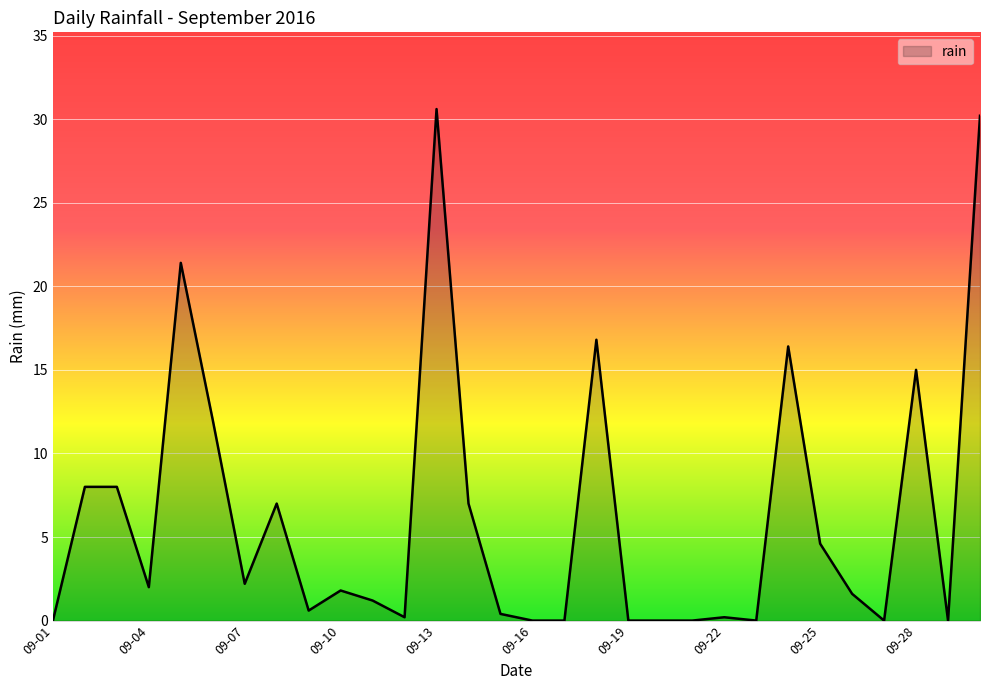

What is the difference between the maximum and minimum values?

30.6